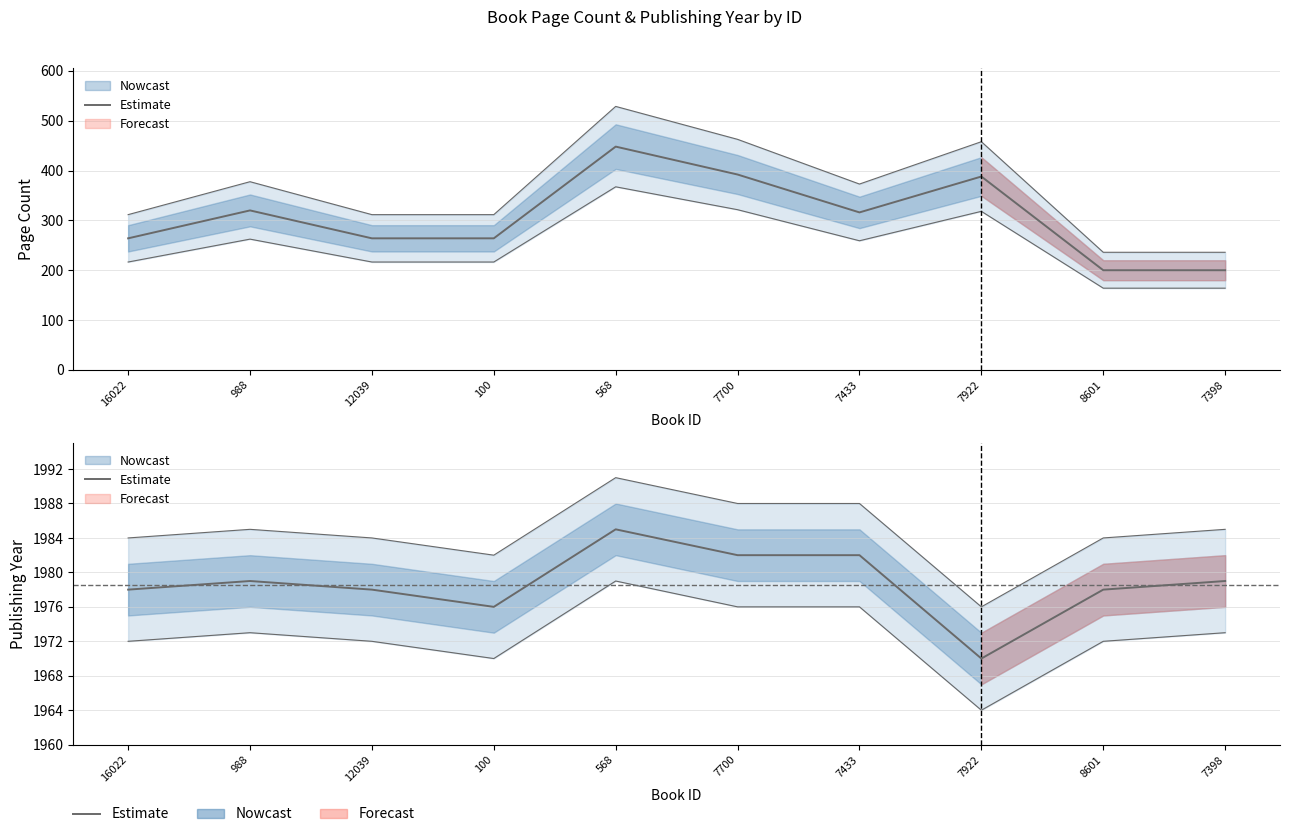

What is the change in value from 16022 to 7922?

-8